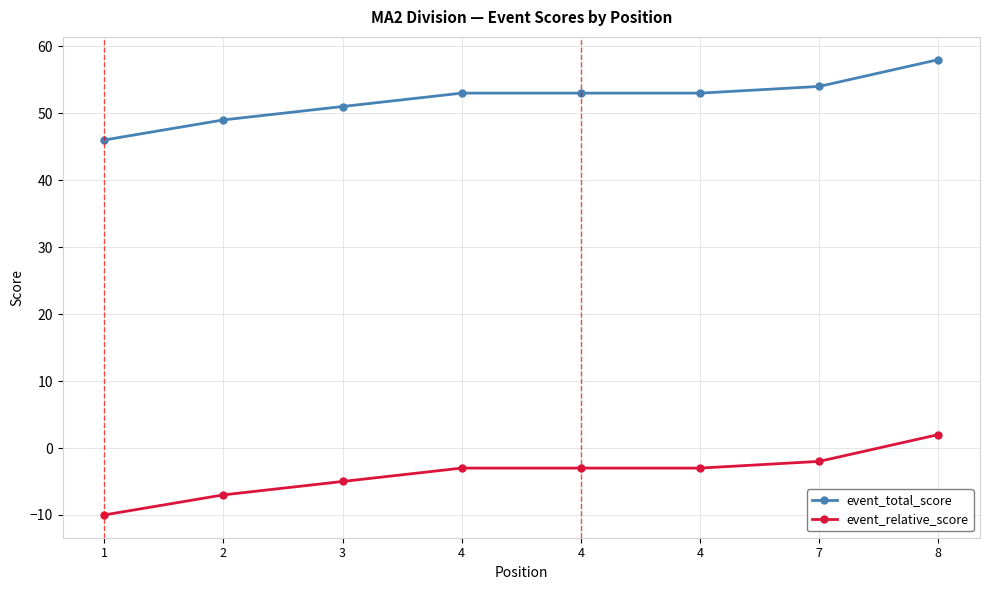

Which series has the largest total across all categories?

event_total_score